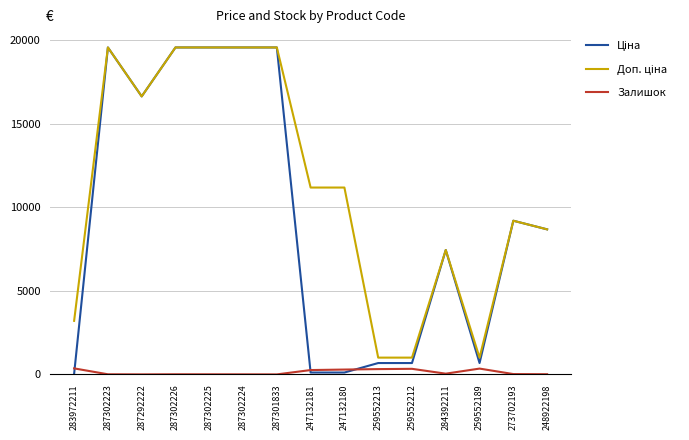

True or false: Залишок has a value of 317.0 at 259552213.

True